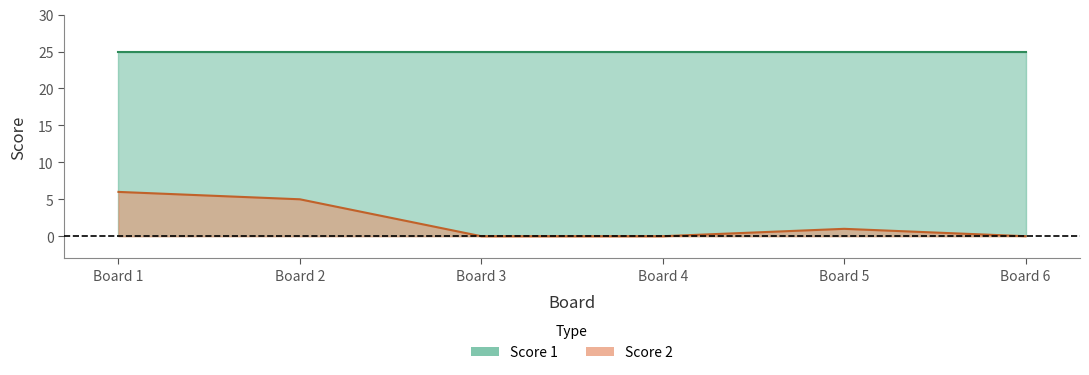

True or false: Score 2 and Score 1 intersect in this chart.

False